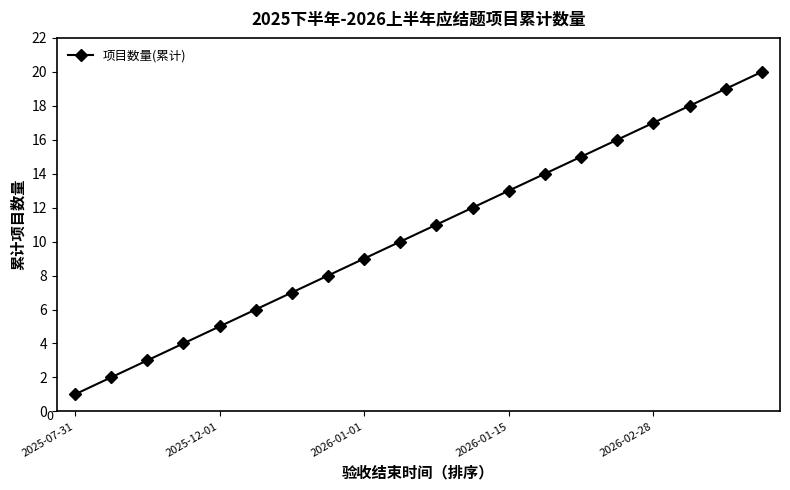

What is the greatest value displayed?

20